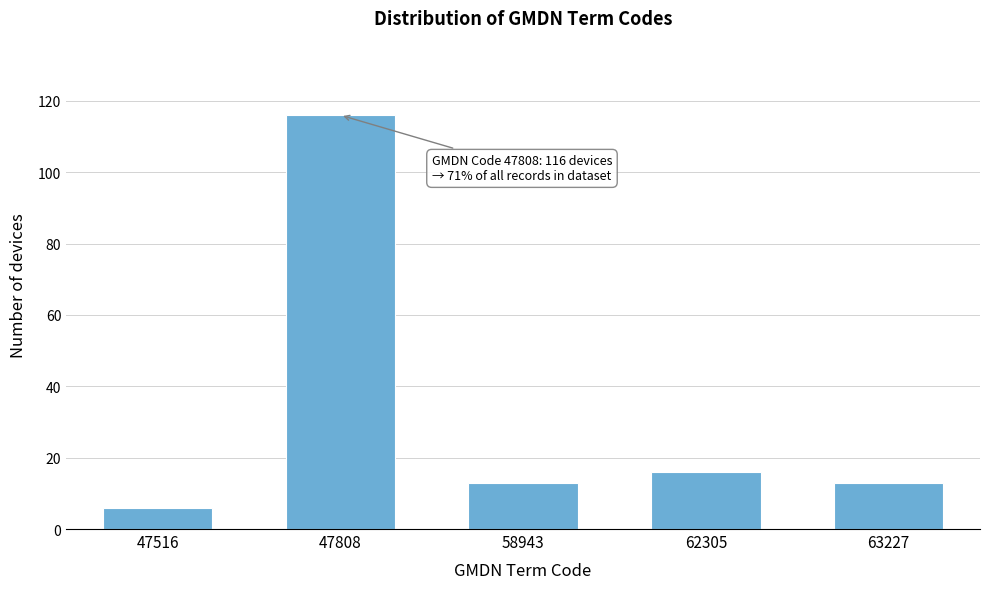

Reading left to right, what are all the values shown in this chart?

6	116	13	16	13